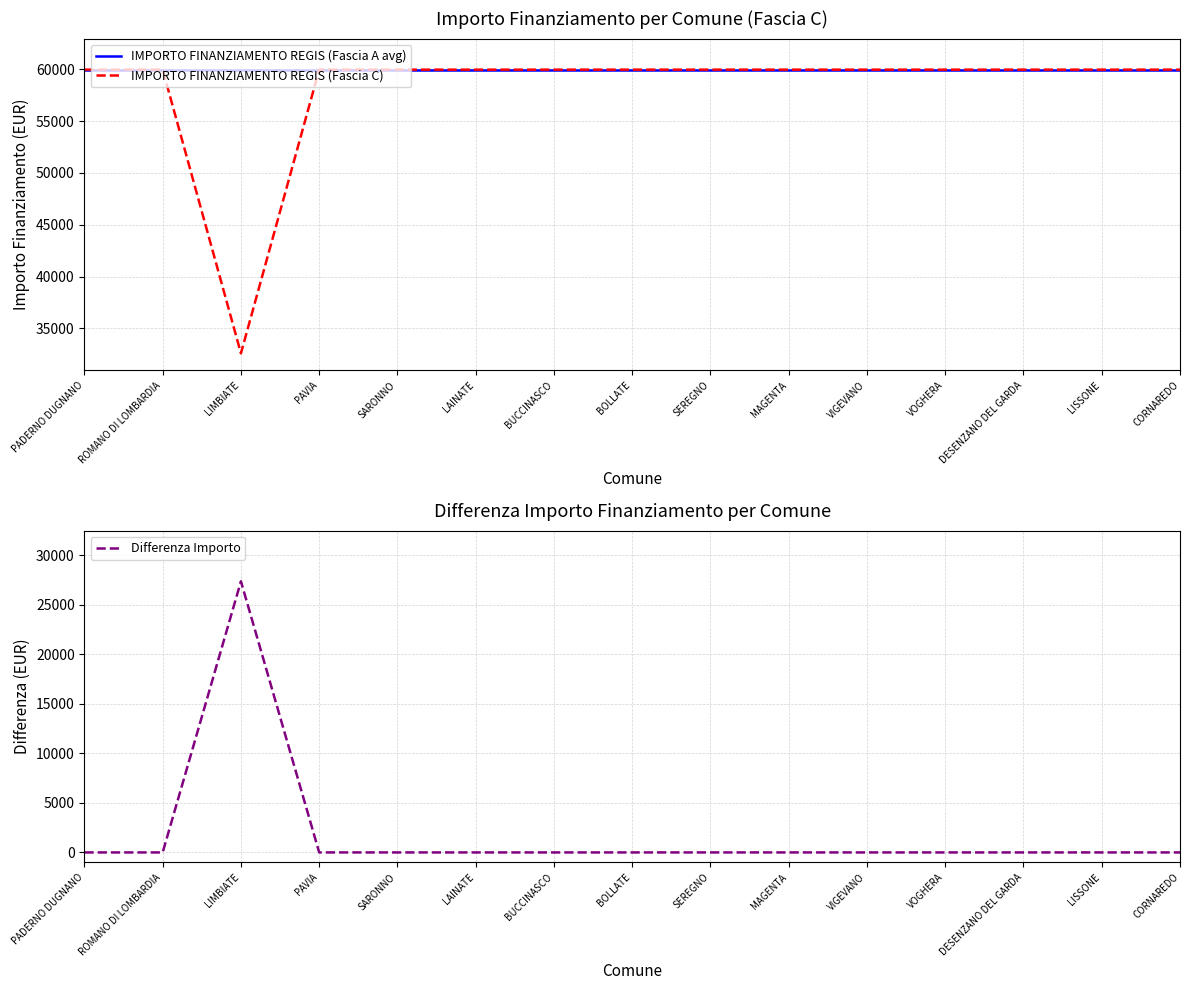

Rank the series at BOLLATE from highest to lowest value.

IMPORTO FINANZIAMENTO REGIS (Fascia A avg), IMPORTO FINANZIAMENTO REGIS (Fascia C), Differenza Importo